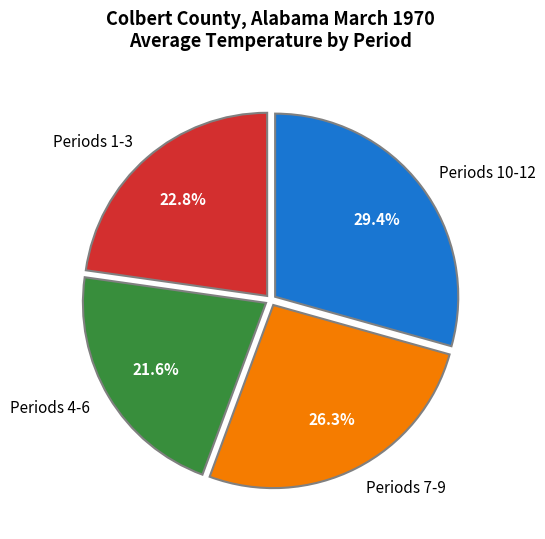

Rank the categories by value from lowest to highest.

Periods 4-6, Periods 1-3, Periods 7-9, Periods 10-12